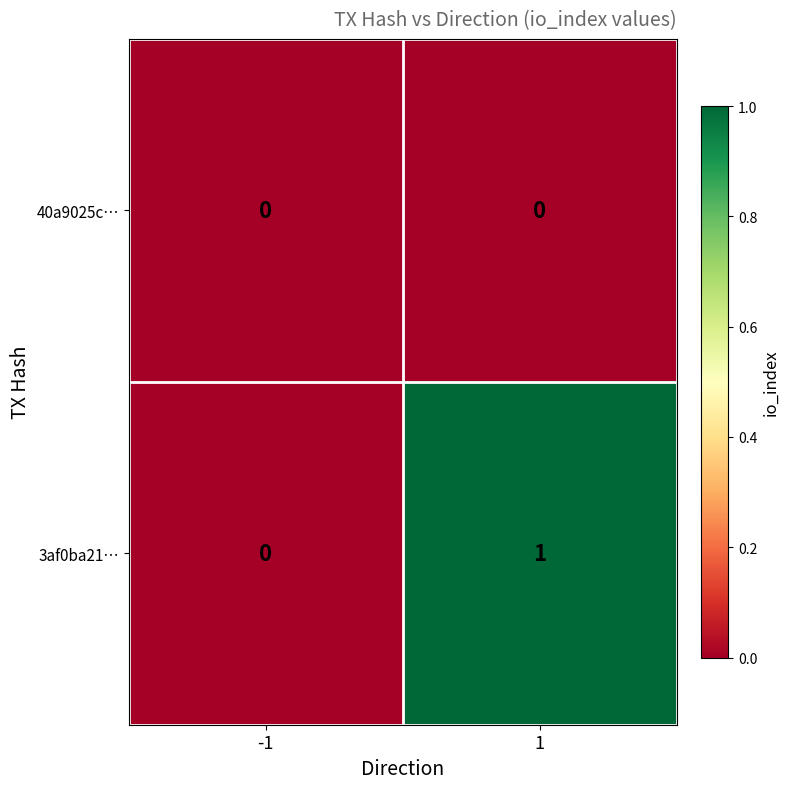

True or false: 3af0ba21… has a value of 1 at 1.

True